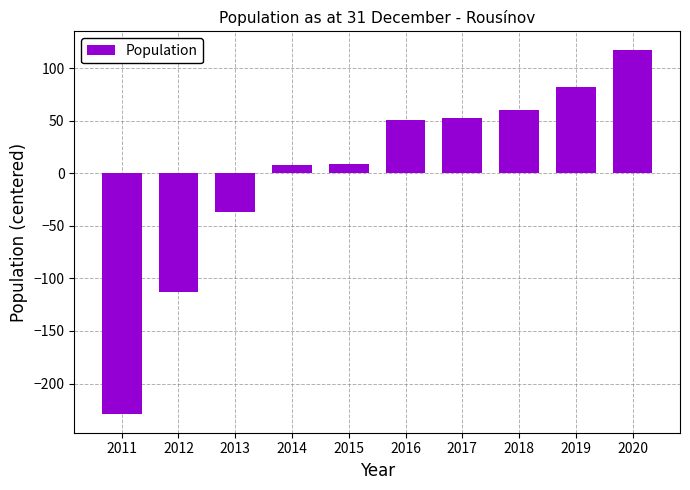

What is the difference between the values at 2018 and 2012?

174.0